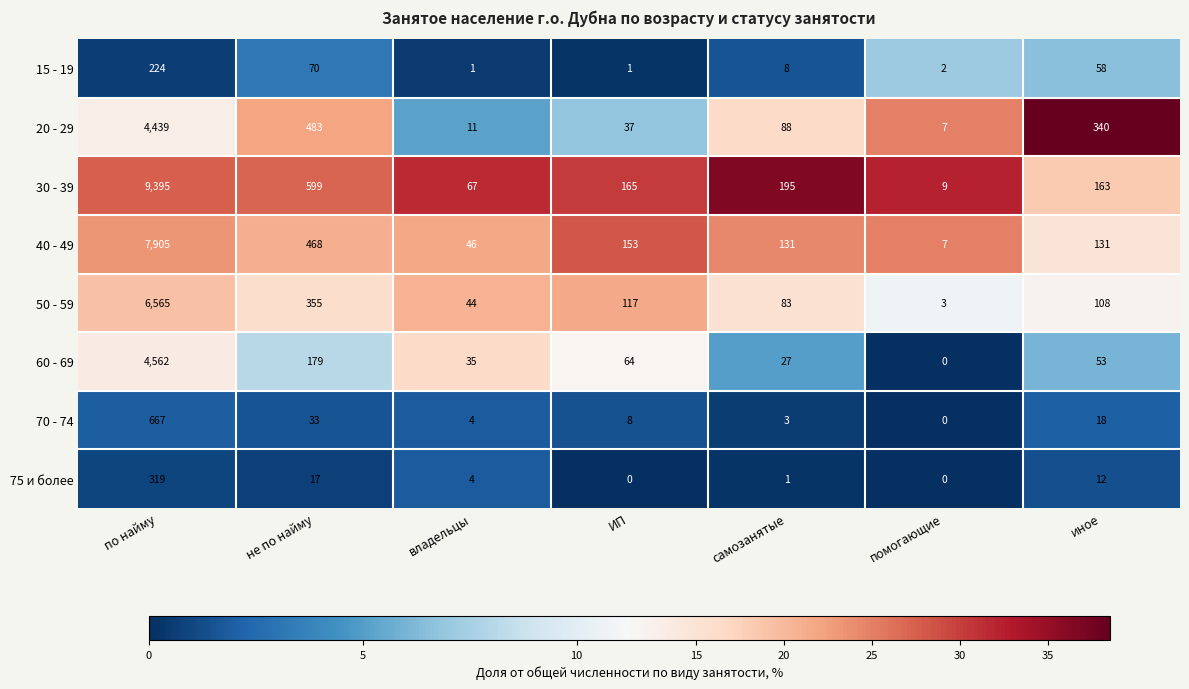

True or false: 70 - 74 has a value of 46 at не по найму.

False